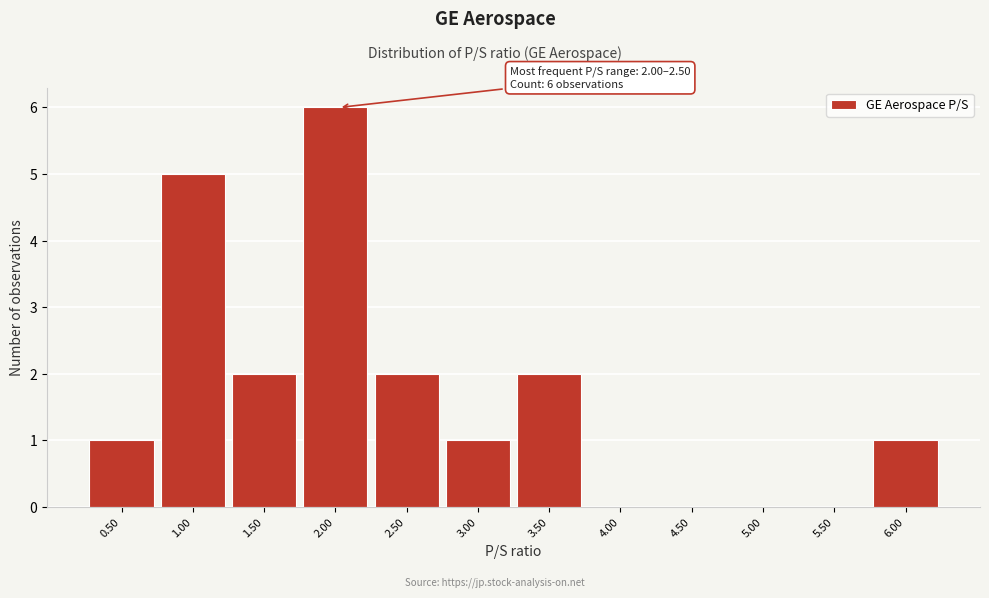

Reading left to right, what are all the values shown in this chart?

0.50=1	1.00=5	1.50=2	2.00=6	2.50=2	3.00=1	3.50=2	4.00=0	4.50=0	5.00=0	5.50=0	6.00=1